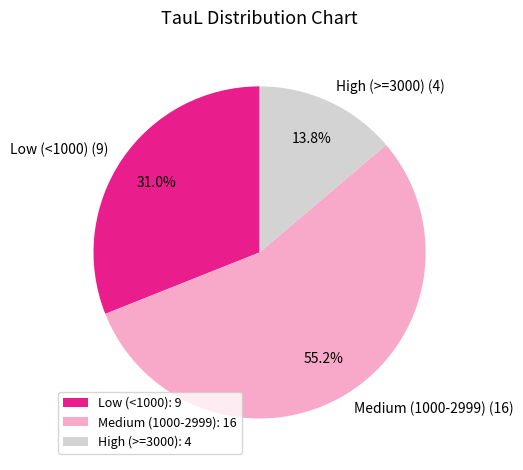

Rank the categories by value from lowest to highest.

High (>=3000) (4), Low (<1000) (9), Medium (1000-2999) (16)